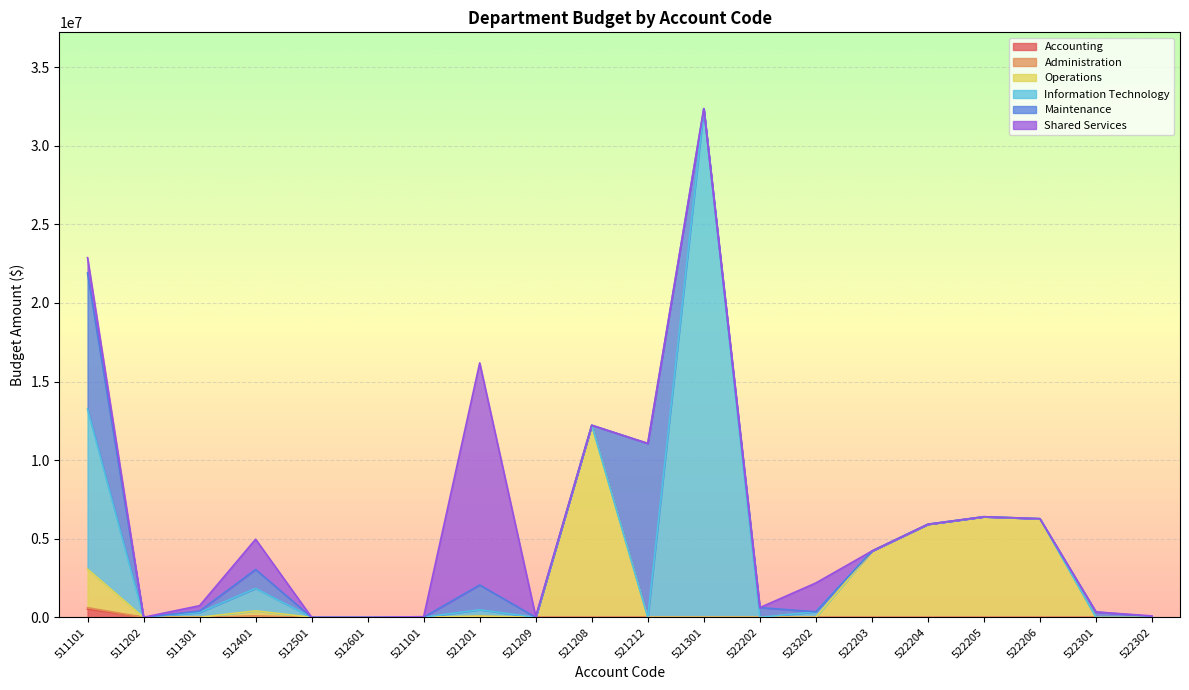

Does the chart display data point markers on the line(s)?

No